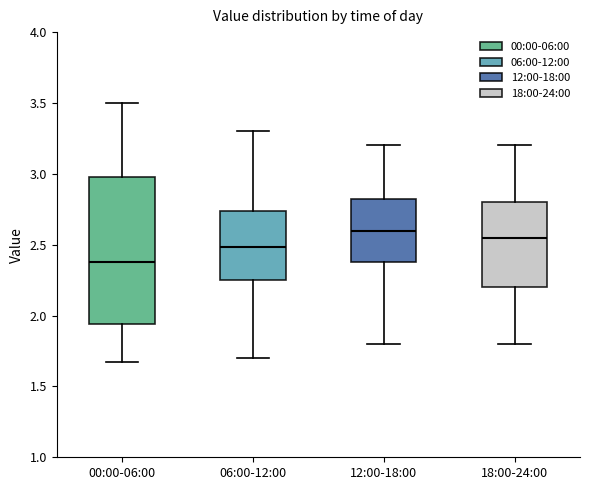

Where does the upper whisker of the box for 12:00-18:00 end on the y-axis? The values are not printed on the chart, so give them approximately, as read against the axis.

3.20